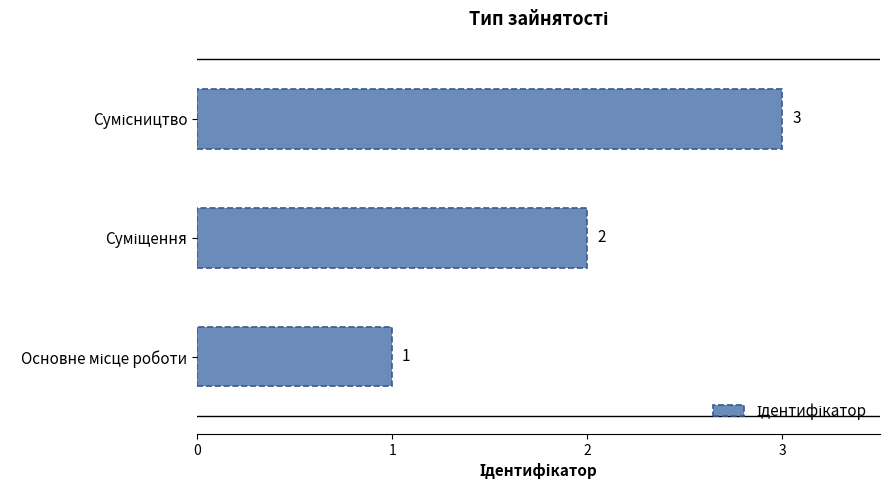

What is the greatest value displayed?

3